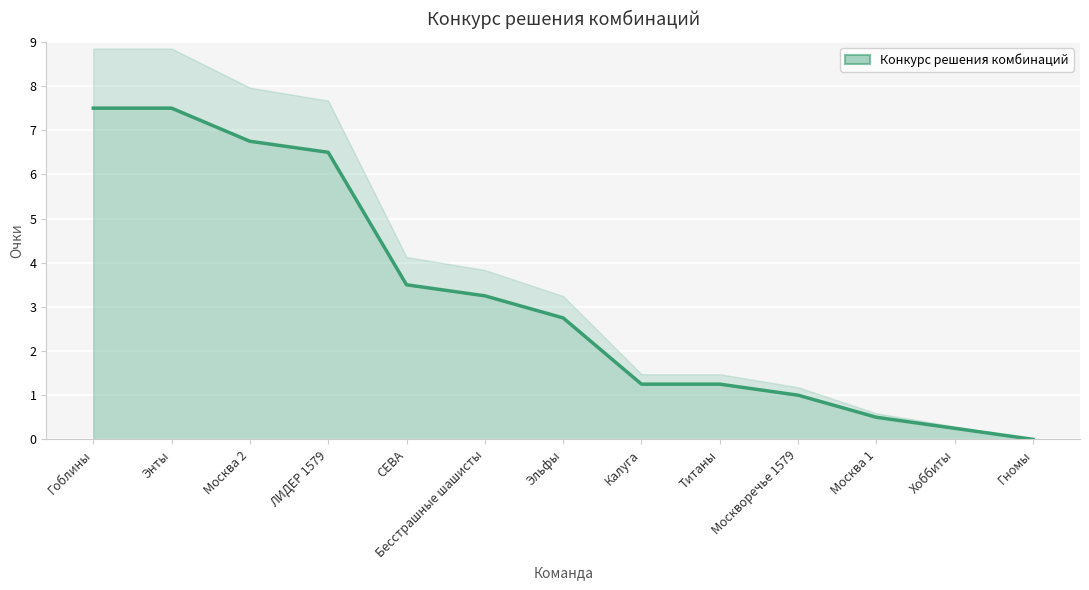

What is the greatest value displayed?

7.5